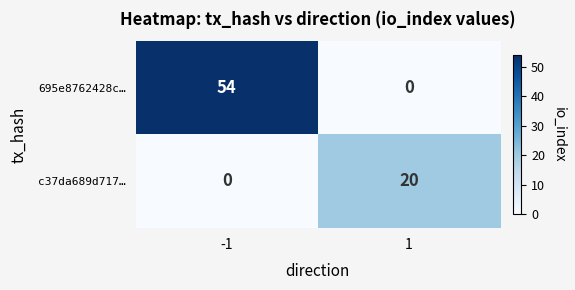

What is the maximum value shown in the chart?

54